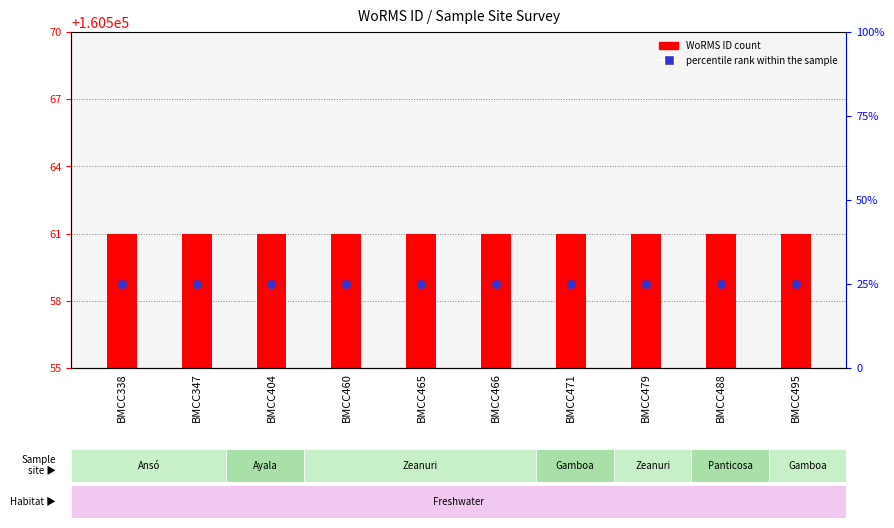

Which series contains the lowest Y value?

percentile rank within the sample